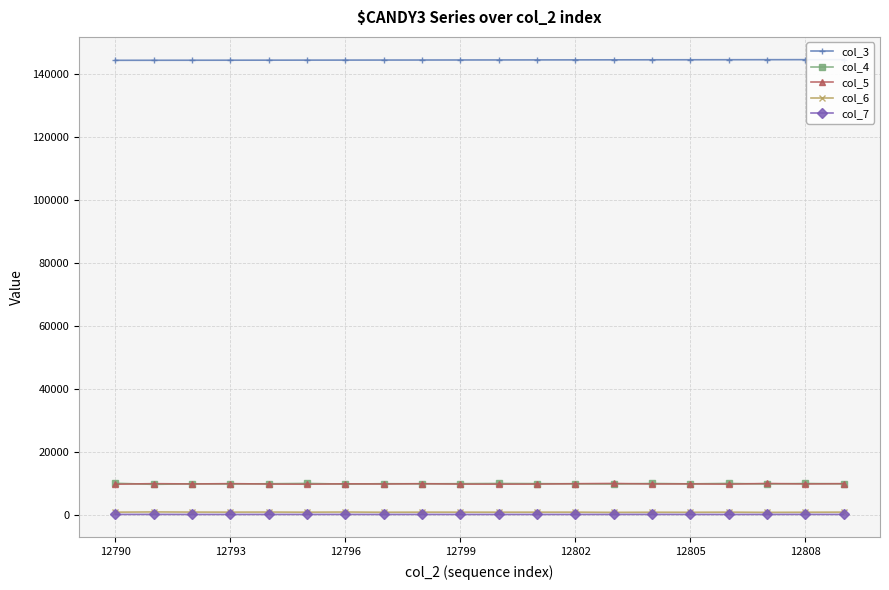

True or false: col_4 and col_7 intersect in this chart.

False